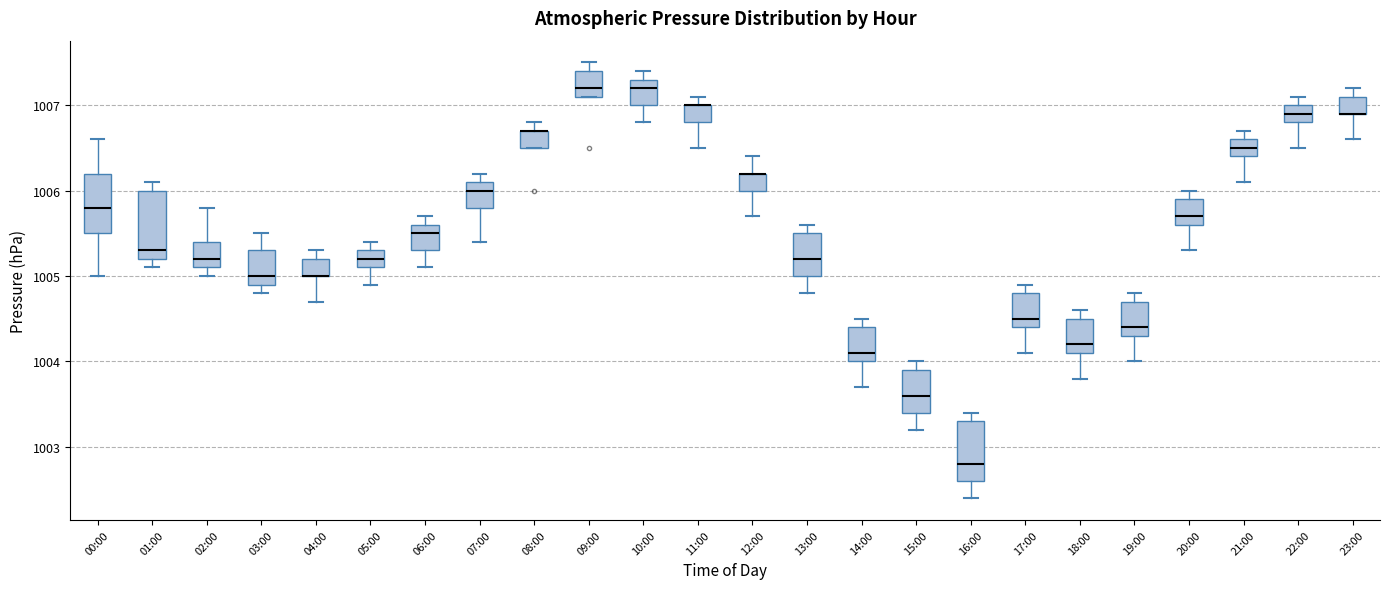

Reading left to right, transcribe this box plot: for each box, give where its median line is, the range the box spans, and where its two whiskers end, as read against the y-axis. The values are not printed on the chart, so give them approximately, as read against the axis.

00:00: median 1005.8, box 1005.5 to 1006.2, whiskers 1005.0 to 1006.6
01:00: median 1005.3, box 1005.2 to 1006.0, whiskers 1005.1 to 1006.1
02:00: median 1005.2, box 1005.1 to 1005.4, whiskers 1005.0 to 1005.8
03:00: median 1005.0, box 1004.9 to 1005.3, whiskers 1004.8 to 1005.5
04:00: median 1005.0 (drawn on the box's lower edge), box 1005.0 to 1005.2, whiskers 1004.7 to 1005.3
05:00: median 1005.2, box 1005.1 to 1005.3, whiskers 1004.9 to 1005.4
06:00: median 1005.5, box 1005.3 to 1005.6, whiskers 1005.1 to 1005.7
07:00: median 1006.0, box 1005.8 to 1006.1, whiskers 1005.4 to 1006.2
08:00: median 1006.7 (drawn on the box's upper edge), box 1006.5 to 1006.7, whiskers 1006.5 to 1006.8
09:00: median 1007.2, box 1007.1 to 1007.4, whiskers 1007.1 to 1007.5
10:00: median 1007.2, box 1007.0 to 1007.3, whiskers 1006.8 to 1007.4
11:00: median 1007.0 (drawn on the box's upper edge), box 1006.8 to 1007.0, whiskers 1006.5 to 1007.1
12:00: median 1006.2 (drawn on the box's upper edge), box 1006.0 to 1006.2, whiskers 1005.7 to 1006.4
13:00: median 1005.2, box 1005.0 to 1005.5, whiskers 1004.8 to 1005.6
14:00: median 1004.1, box 1004.0 to 1004.4, whiskers 1003.7 to 1004.5
15:00: median 1003.6, box 1003.4 to 1003.9, whiskers 1003.2 to 1004.0
16:00: median 1002.8, box 1002.6 to 1003.3, whiskers 1002.4 to 1003.4
17:00: median 1004.5, box 1004.4 to 1004.8, whiskers 1004.1 to 1004.9
18:00: median 1004.2, box 1004.1 to 1004.5, whiskers 1003.8 to 1004.6
19:00: median 1004.4, box 1004.3 to 1004.7, whiskers 1004.0 to 1004.8
20:00: median 1005.7, box 1005.6 to 1005.9, whiskers 1005.3 to 1006.0
21:00: median 1006.5, box 1006.4 to 1006.6, whiskers 1006.1 to 1006.7
22:00: median 1006.9, box 1006.8 to 1007.0, whiskers 1006.5 to 1007.1
23:00: median 1006.9 (drawn on the box's lower edge), box 1006.9 to 1007.1, whiskers 1006.6 to 1007.2